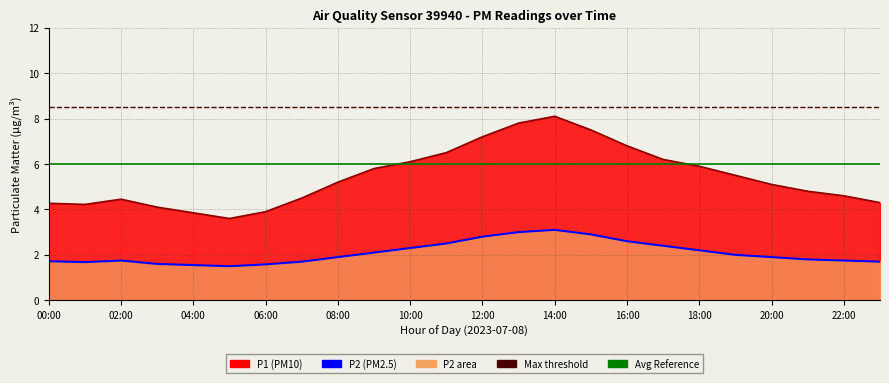

At which label does P1 first exceed 5?

08:00